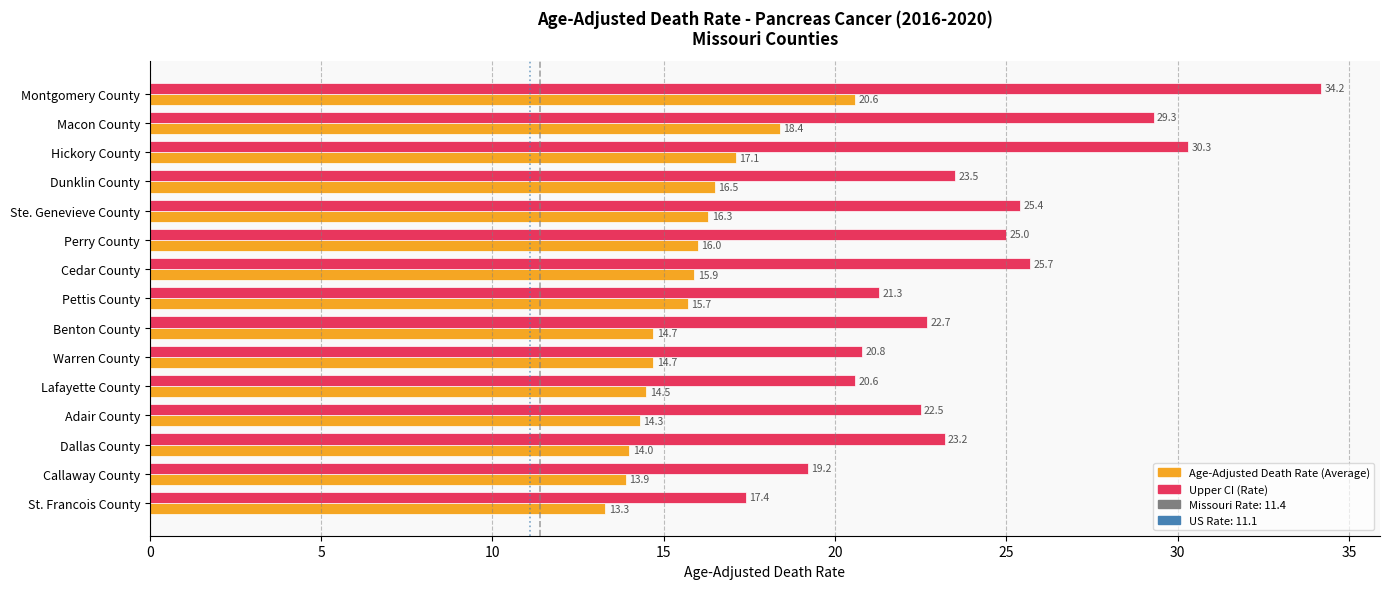

What is the total value across all series at Pettis County?

37.0